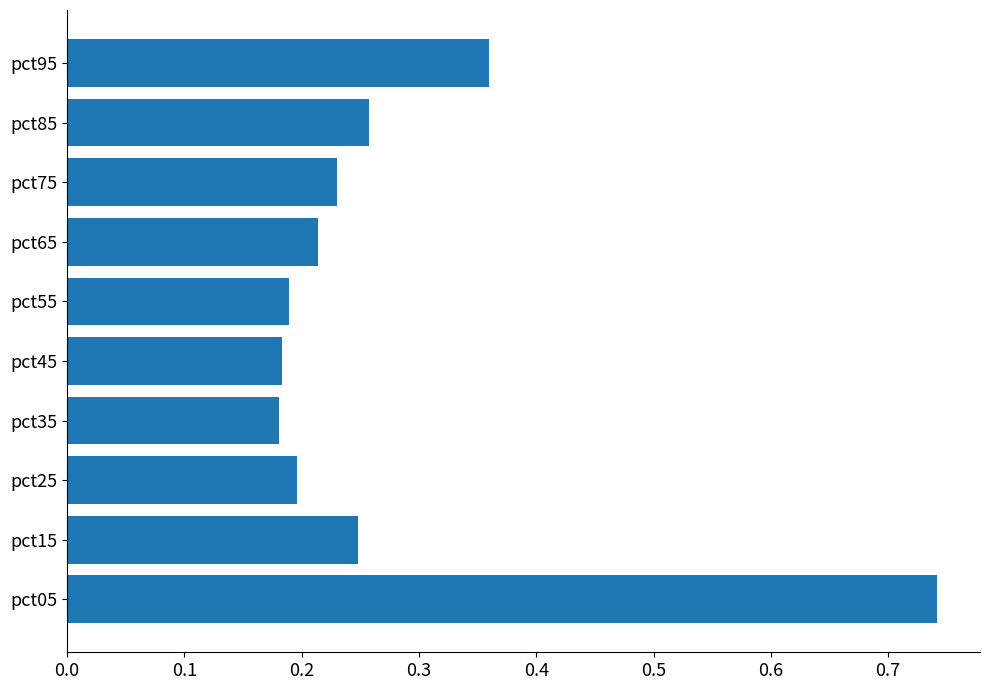

Count the values in the range 0 to 1.

10